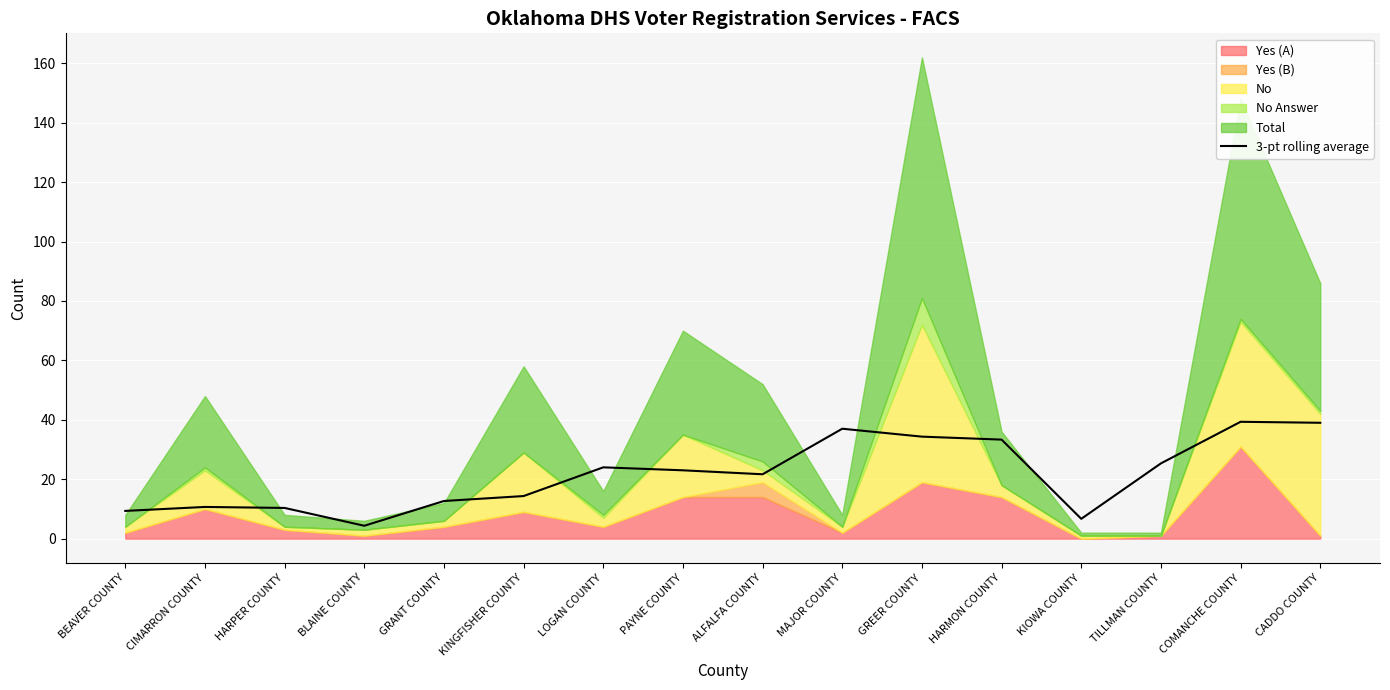

Is it true that the value at HARPER COUNTY is 14.5?

False